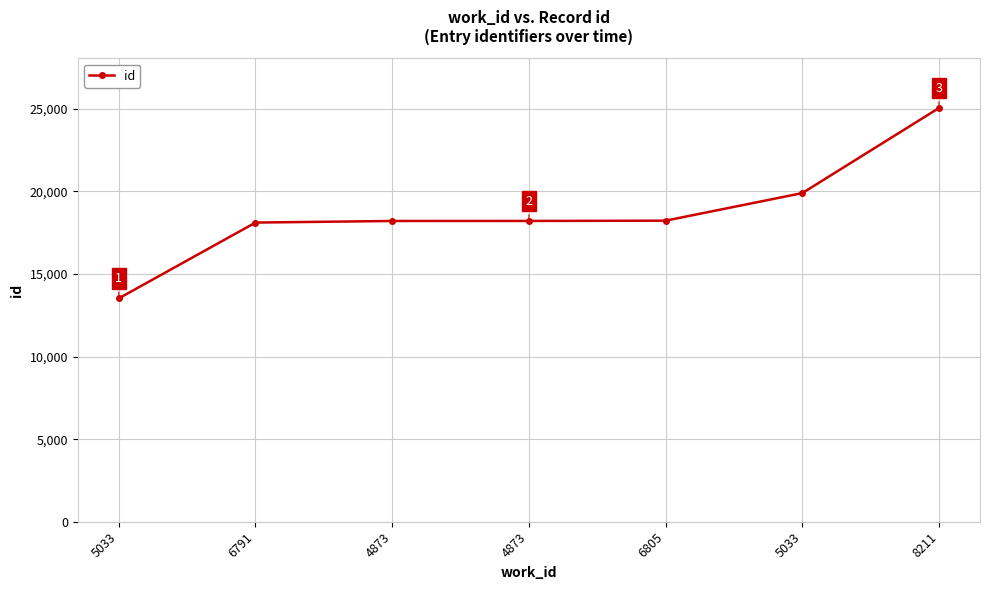

Rank the categories by value from highest to lowest.

8211, 5033, 6805, 4873, 4873, 6791, 5033